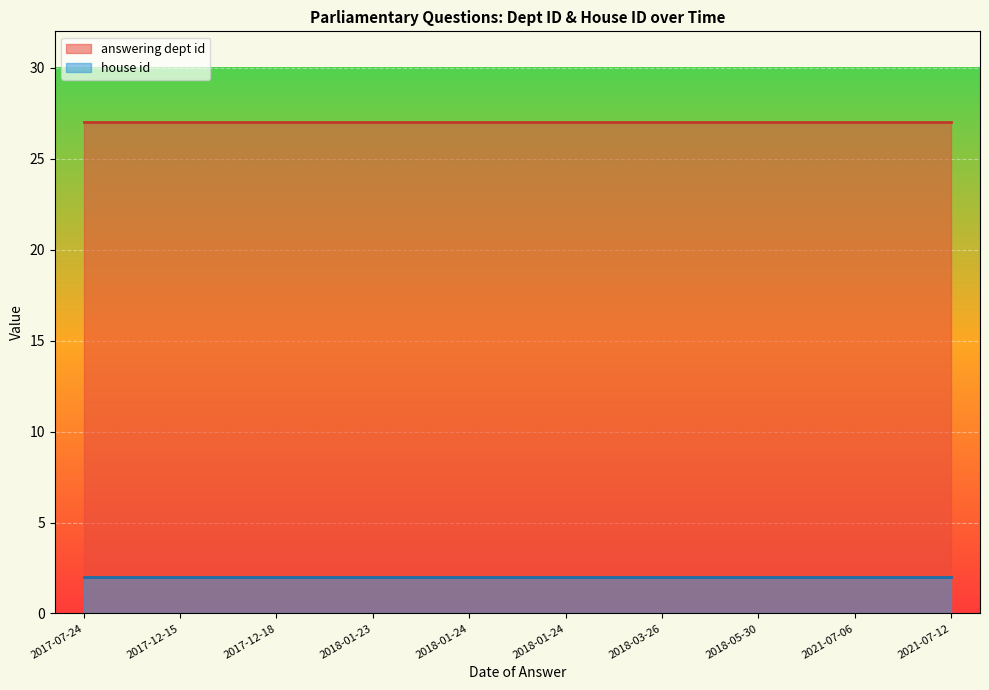

Between 2017-12-18 and 2018-01-23, which series saw the biggest shift?

answering dept id